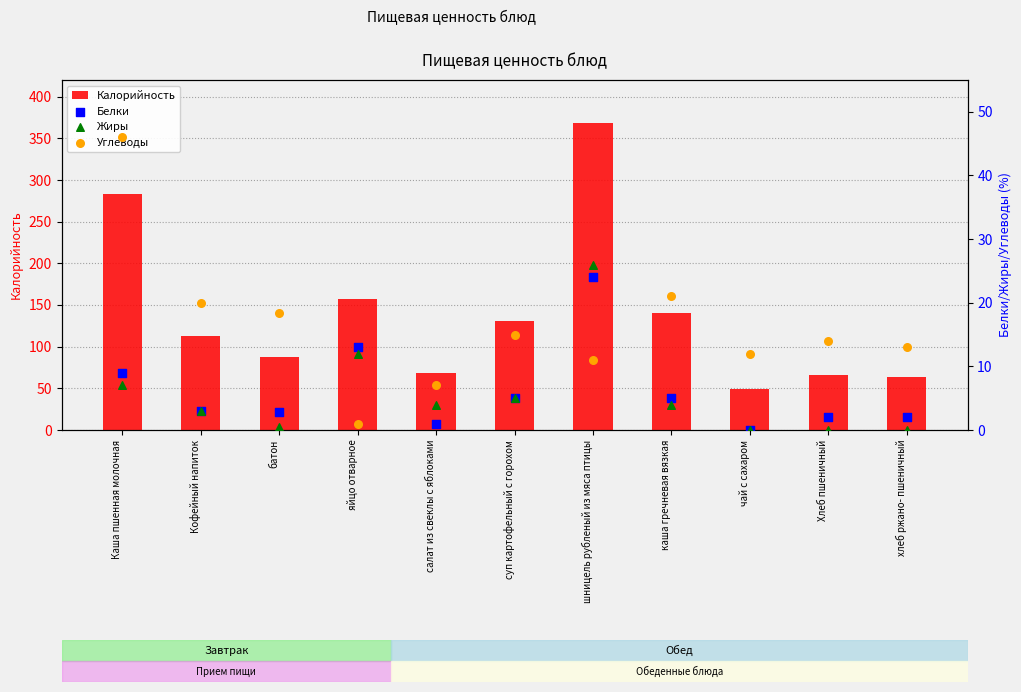

Which series has the largest Y range (max minus min)?

Калорийность